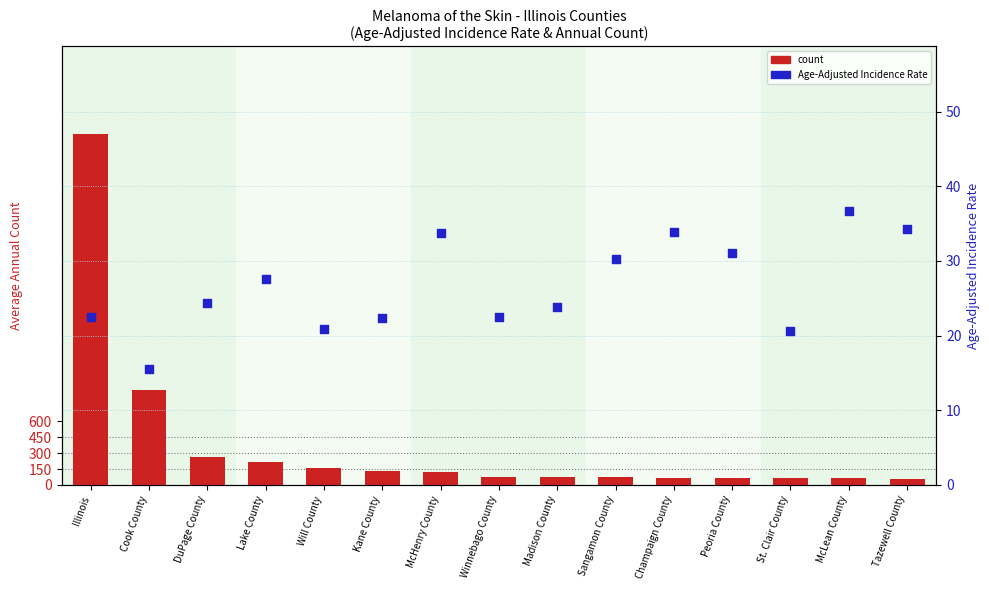

Which series reaches the maximum Y coordinate?

count